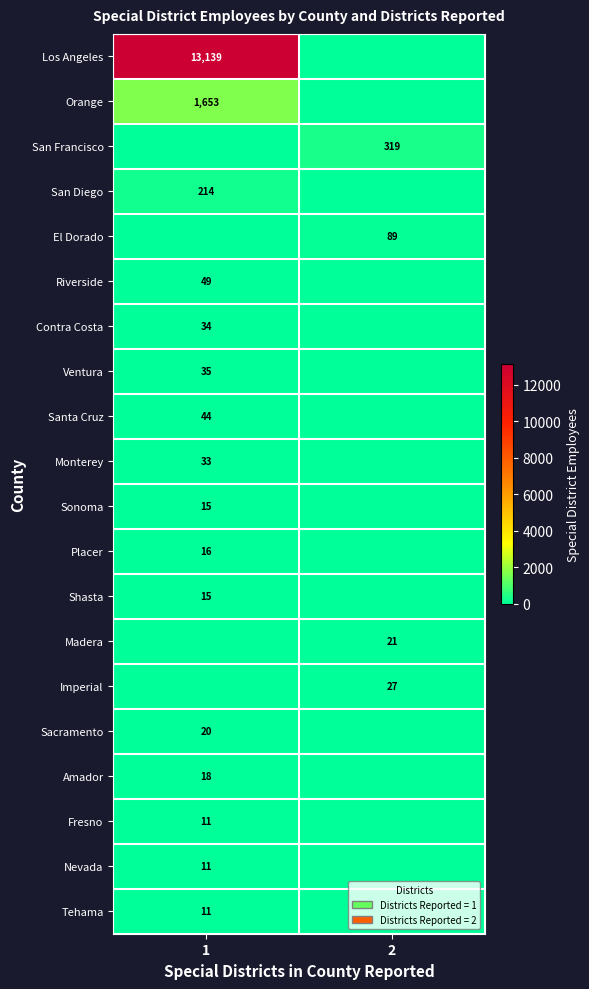

True or false: Placer has a value of 26 at 1.

False